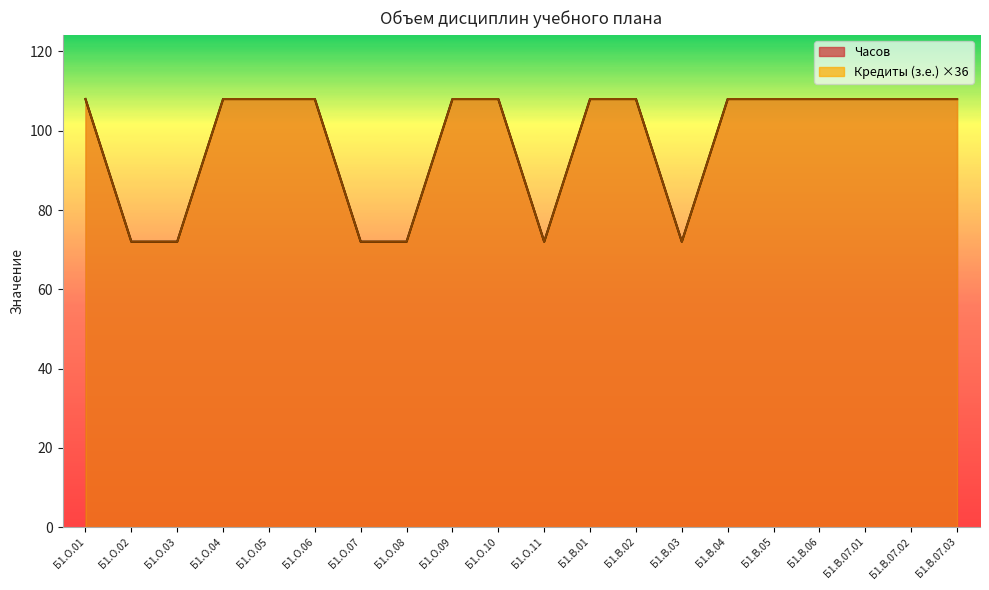

What is the highest value of the Кредиты (з.е.) series?

108